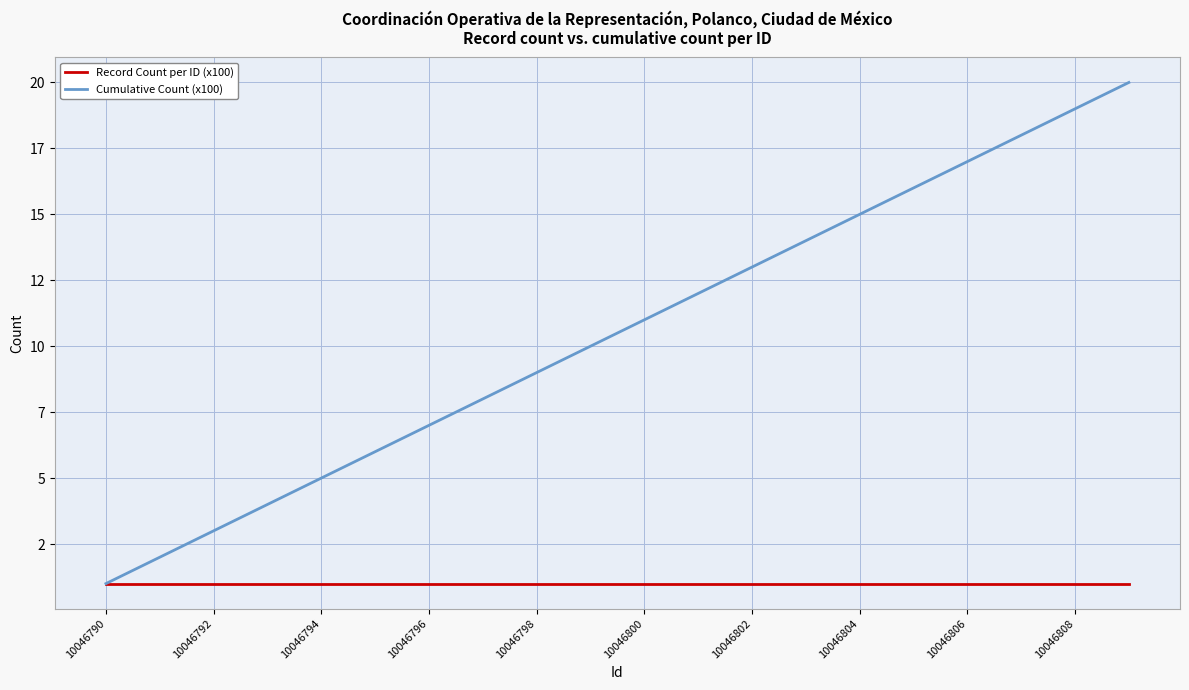

Does the chart have visible grid lines?

Yes